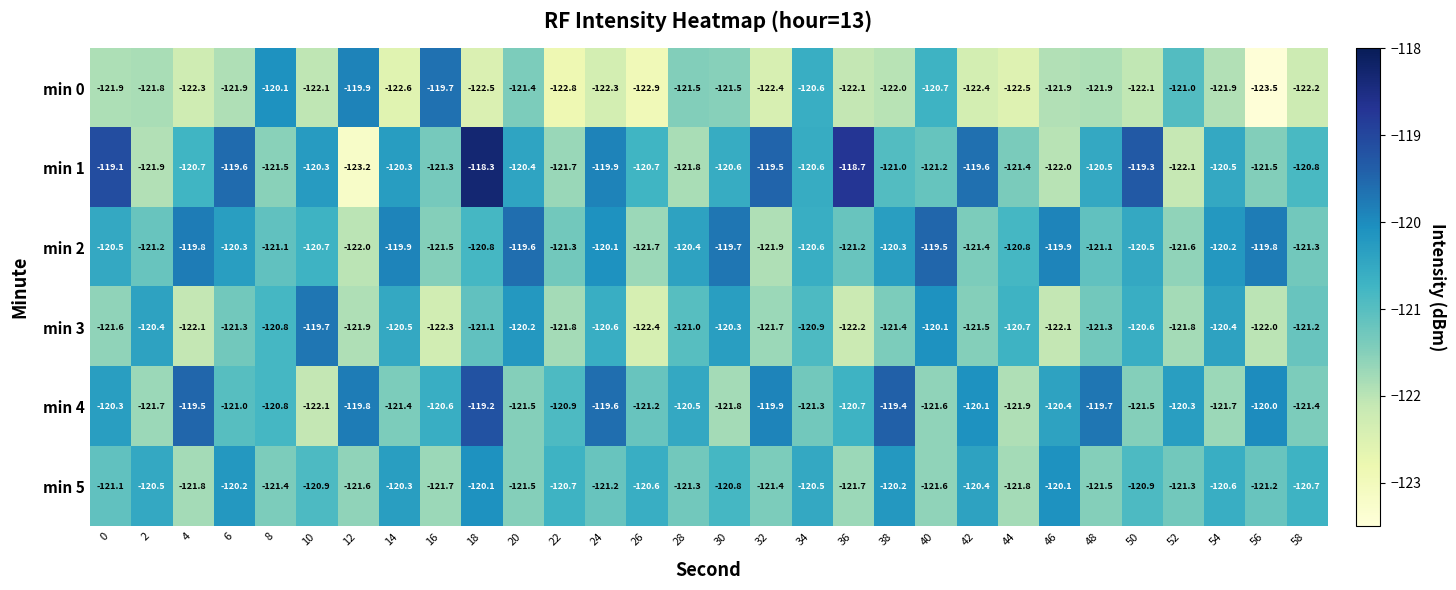

Is it true that min 3 equals -121.3 at 48?

True